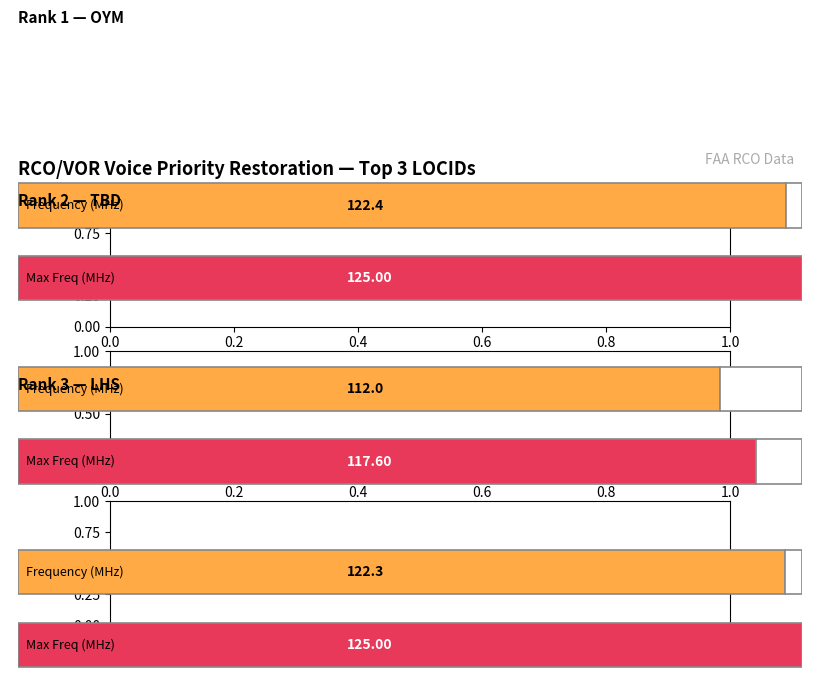

What is the label of the 2nd bar from the right?

TBD